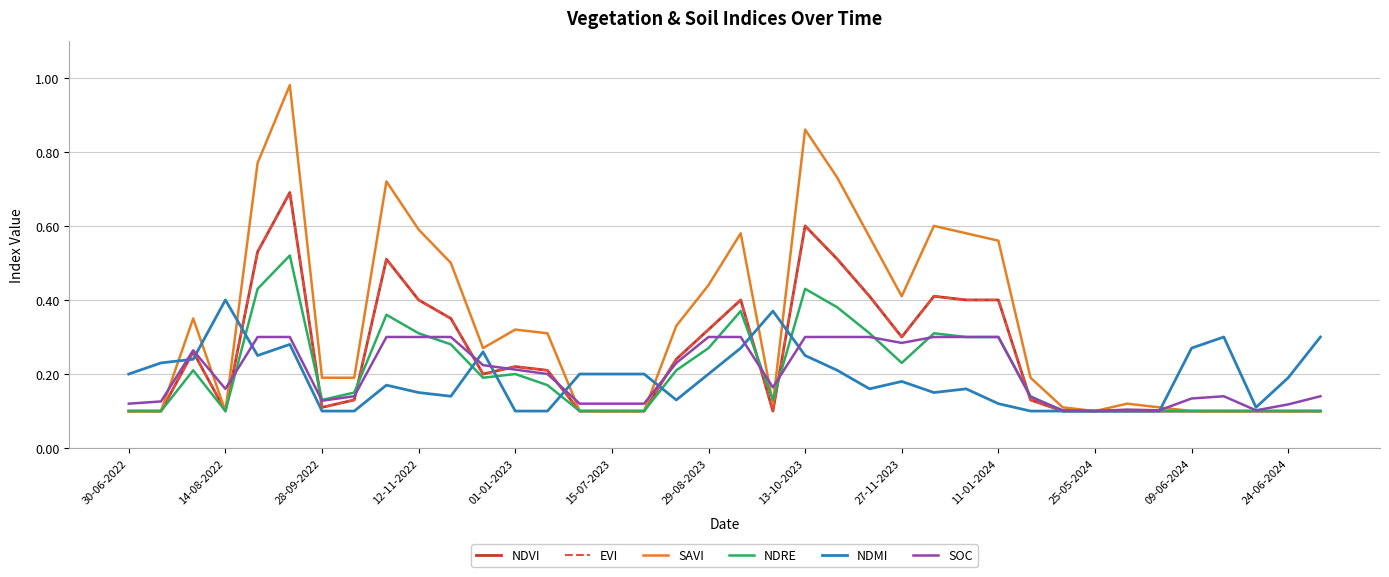

Reading left to right, transcribe all the data shown in this chart.

NDVI: 0.1	0.1	0.3	0.1	0.5	0.7	0.1	0.1	0.5	0.4	0.3	0.2	0.2	0.2	0.1	0.1	0.1	0.2	0.3	0.4	0.1	0.6	0.5	0.4	0.3	0.4	0.4	0.4	0.1	0.1	0.1	0.1	0.1	0.1	0.1	0.1	0.1	0.1
EVI: 0.1	0.1	0.3	0.1	0.5	0.7	0.1	0.1	0.5	0.4	0.3	0.2	0.2	0.2	0.1	0.1	0.1	0.2	0.3	0.4	0.1	0.6	0.5	0.4	0.3	0.4	0.4	0.4	0.1	0.1	0.1	0.1	0.1	0.1	0.1	0.1	0.1	0.1
SAVI: 0.1	0.1	0.3	0.1	0.8	1.0	0.2	0.2	0.7	0.6	0.5	0.3	0.3	0.3	0.1	0.1	0.1	0.3	0.4	0.6	0.1	0.9	0.7	0.6	0.4	0.6	0.6	0.6	0.2	0.1	0.1	0.1	0.1	0.1	0.1	0.1	0.1	0.1
NDRE: 0.1	0.1	0.2	0.1	0.4	0.5	0.1	0.1	0.4	0.3	0.3	0.2	0.2	0.2	0.1	0.1	0.1	0.2	0.3	0.4	0.1	0.4	0.4	0.3	0.2	0.3	0.3	0.3	0.1	0.1	0.1	0.1	0.1	0.1	0.1	0.1	0.1	0.1
NDMI: 0.2	0.2	0.2	0.4	0.2	0.3	0.1	0.1	0.2	0.1	0.1	0.3	0.1	0.1	0.2	0.2	0.2	0.1	0.2	0.3	0.4	0.2	0.2	0.2	0.2	0.1	0.2	0.1	0.1	0.1	0.1	0.1	0.1	0.3	0.3	0.1	0.2	0.3
SOC: 0.1	0.1	0.3	0.2	0.3	0.3	0.1	0.1	0.3	0.3	0.3	0.2	0.2	0.2	0.1	0.1	0.1	0.2	0.3	0.3	0.2	0.3	0.3	0.3	0.3	0.3	0.3	0.3	0.1	0.1	0.1	0.1	0.1	0.1	0.1	0.1	0.1	0.1